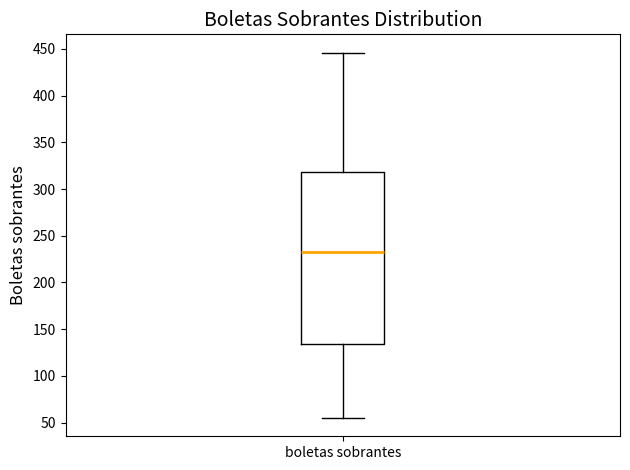

Where is the upper edge of the box for boletas sobrantes on the y-axis? The values are not printed on the chart, so give them approximately, as read against the axis.

320